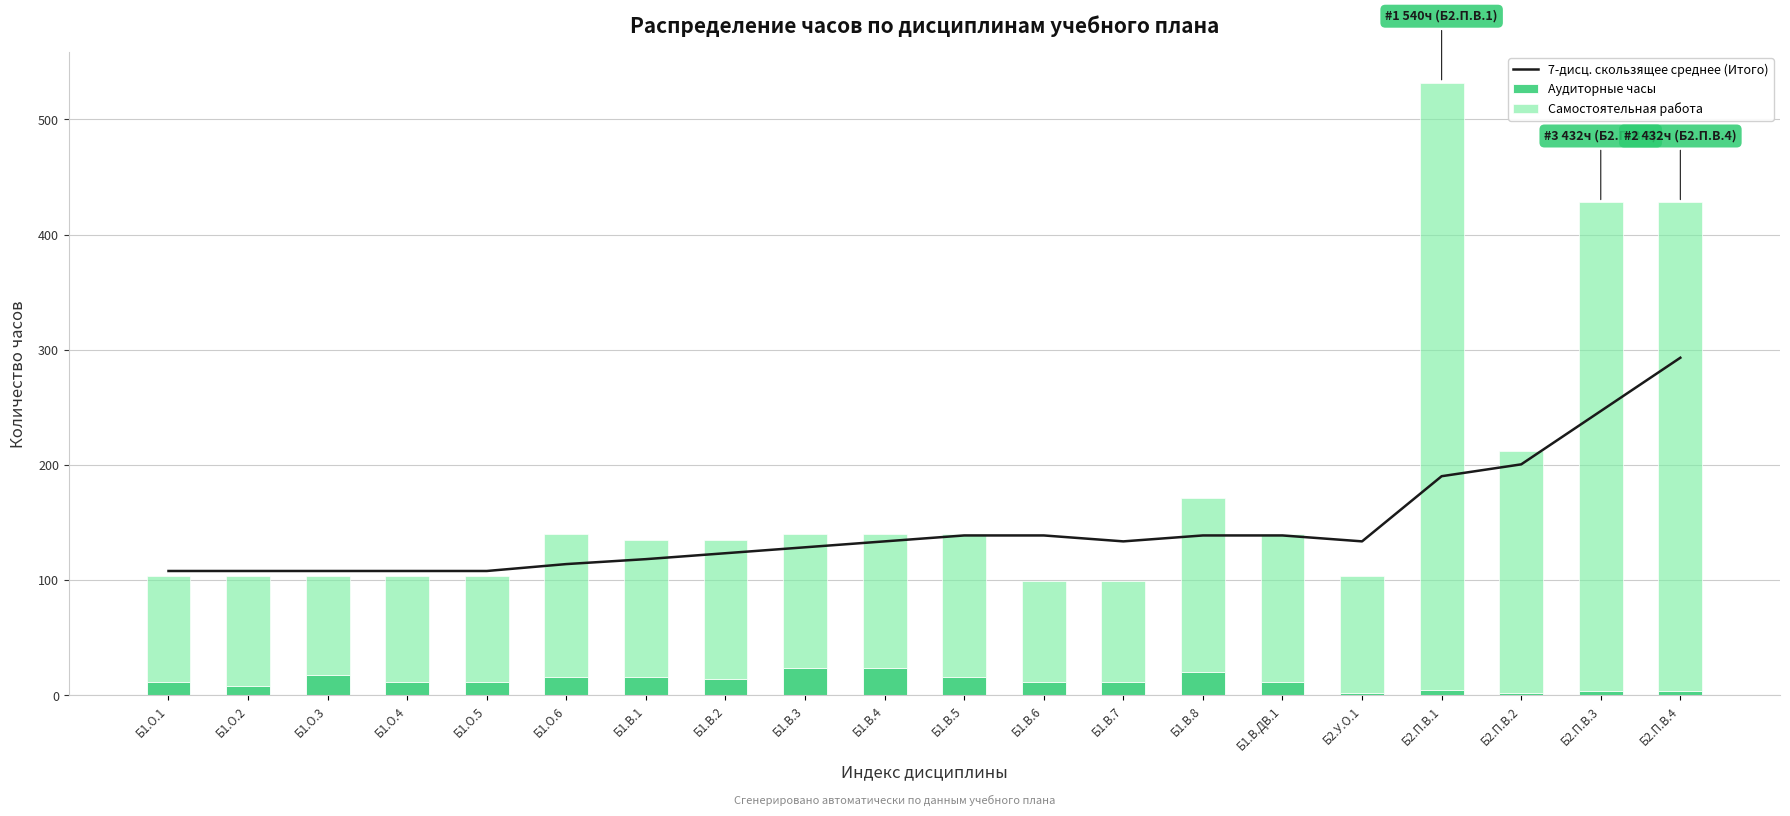

Rank the series at Б1.В.3 from highest to lowest value.

7-дисц. скользящее среднее (Итого), Самостоятельная работа, Аудиторные часы